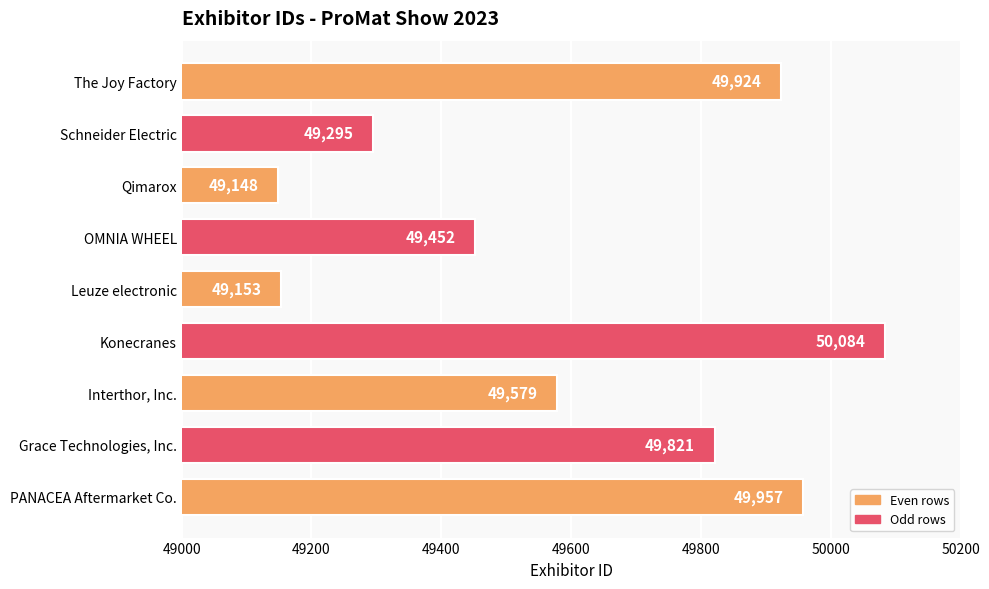

Reading top to bottom, transcribe all the data shown in this chart.

49924	49295	49148	49452	49153	50084	49579	49821	49957